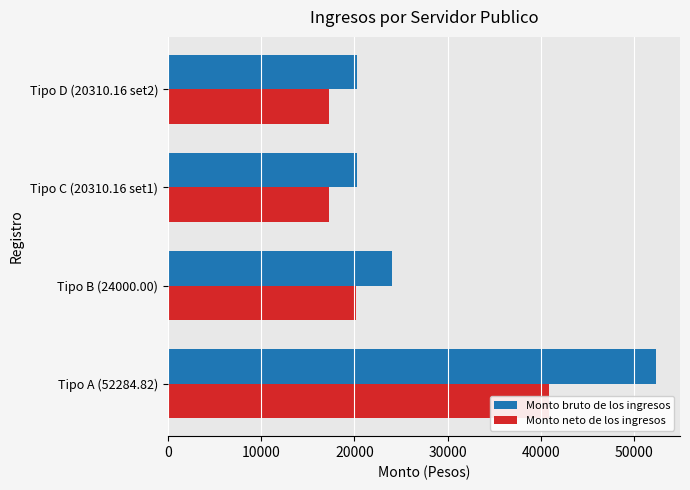

List the series in order of their peak value, lowest first.

Monto neto de los ingresos, Monto bruto de los ingresos